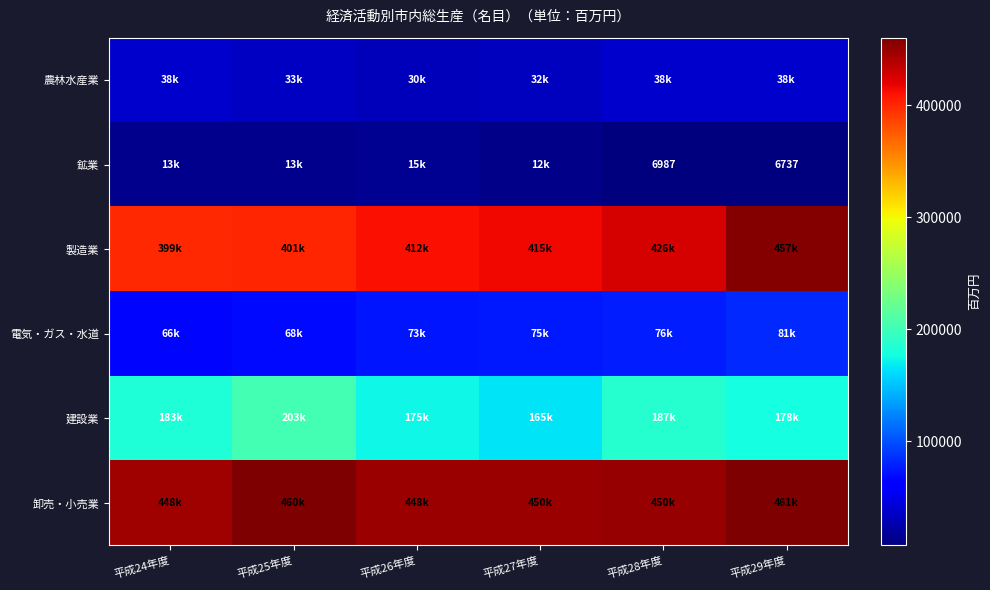

The value of 鉱業 at 平成25年度 is 8916. True or false?

False